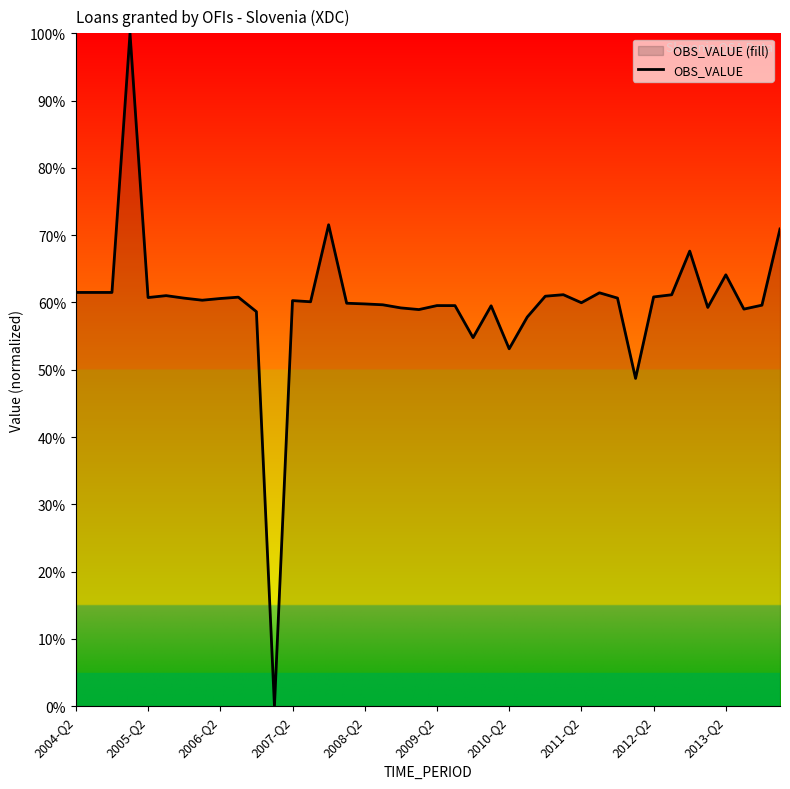

Reading right to left, what are all the values shown in this chart?

70.9	59.6	59.0	64.1	59.3	67.6	61.1	60.8	48.7	60.7	61.4	60.0	61.2	60.9	57.8	53.1	59.5	54.8	59.5	59.5	58.9	59.2	59.7	59.8	59.9	71.5	60.1	60.3	0.0	58.6	60.8	60.6	60.3	60.6	61.0	60.7	100.0	61.5	61.5	61.5